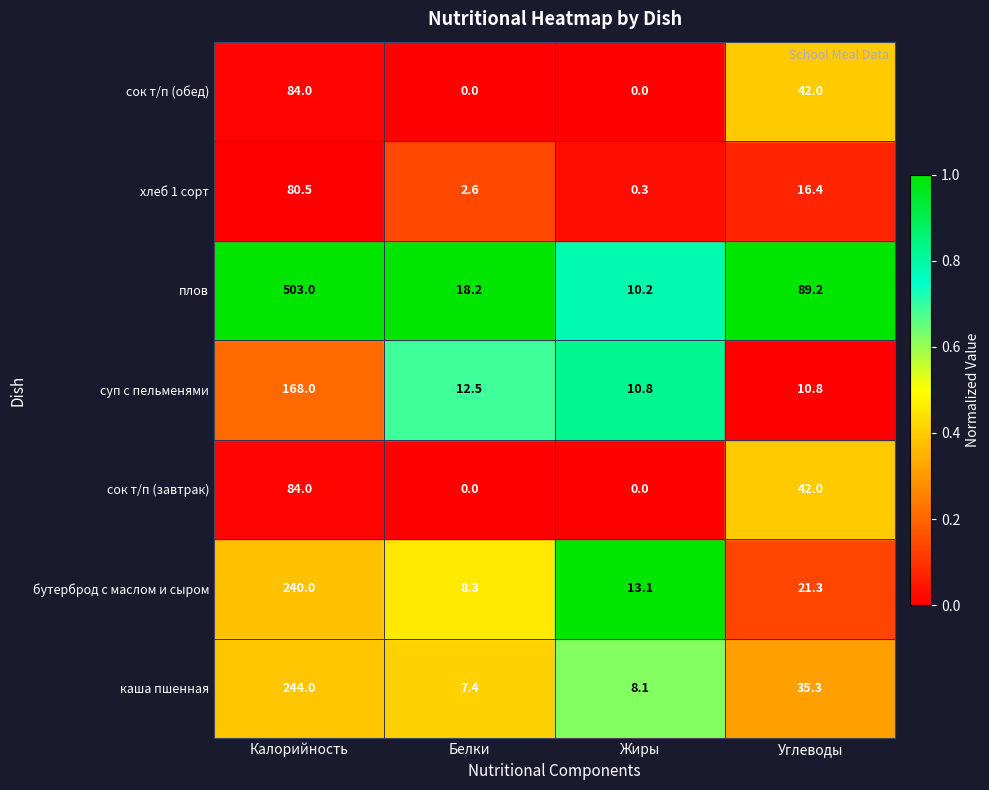

At which category does the chart reach its peak across all series?

Калорийность